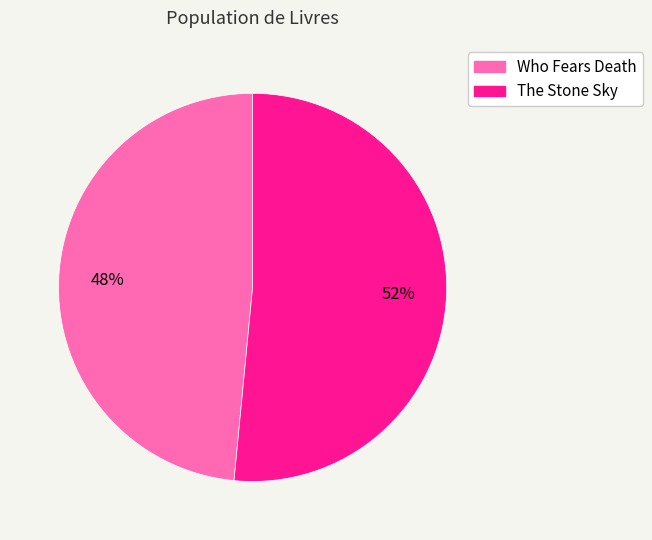

Which category has the biggest portion of the pie?

The Stone Sky